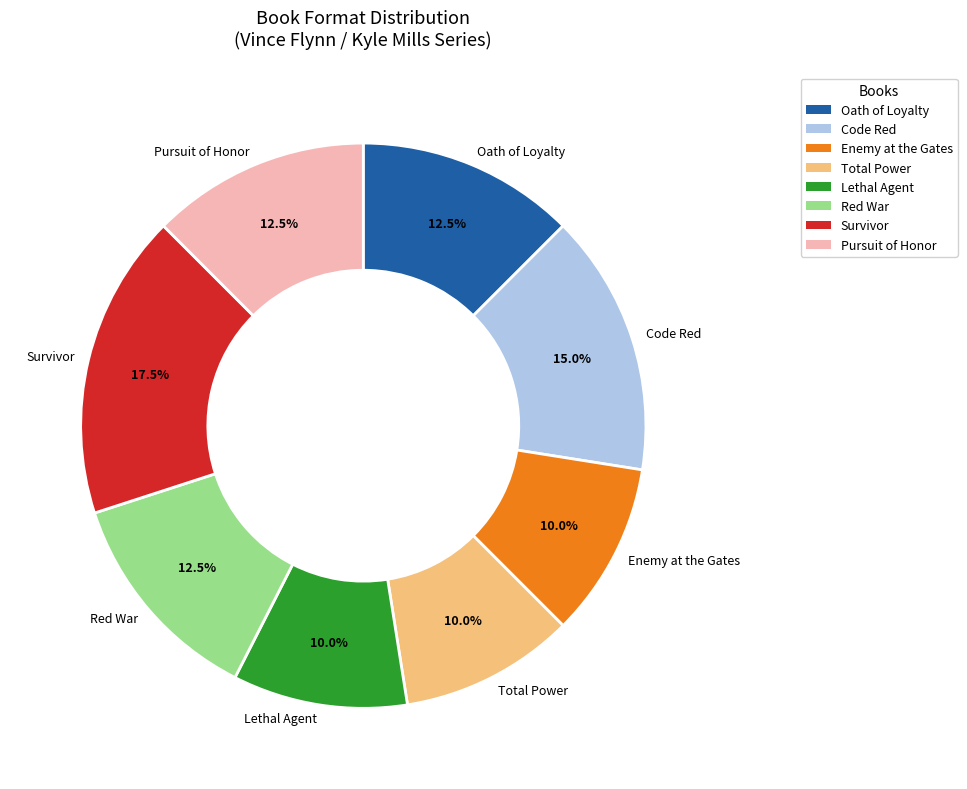

Is there a majority slice in this chart?

No